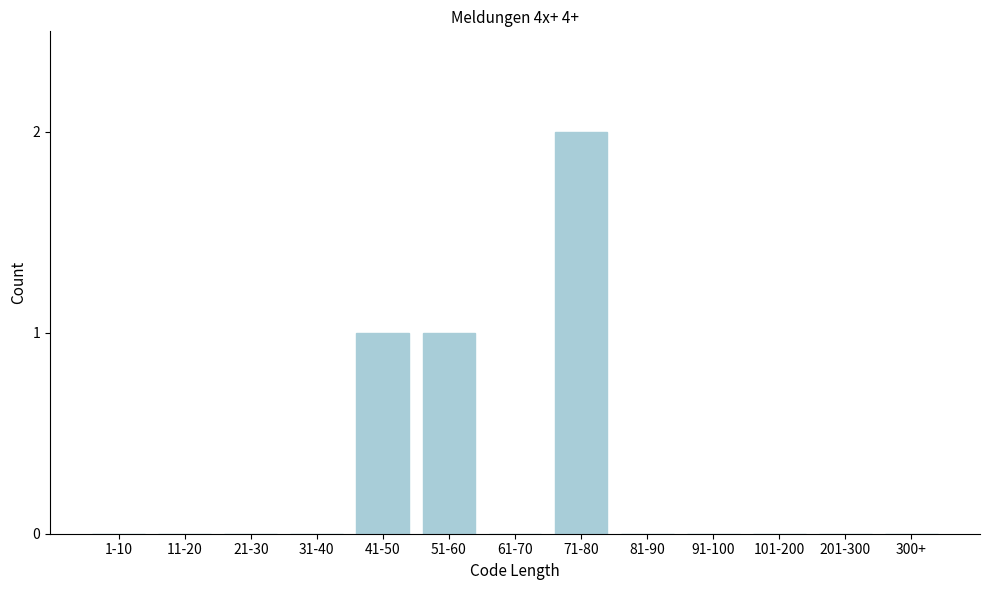

Reading right to left, list all the values displayed in this chart.

300+=0	201-300=0	101-200=0	91-100=0	81-90=0	71-80=2	61-70=0	51-60=1	41-50=1	31-40=0	21-30=0	11-20=0	1-10=0